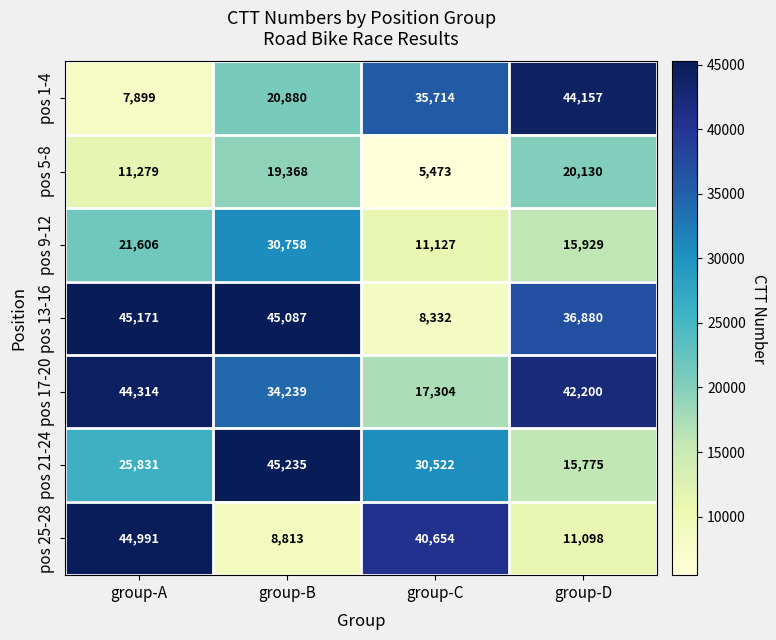

Which series has the widest spread of values?

pos 13-16